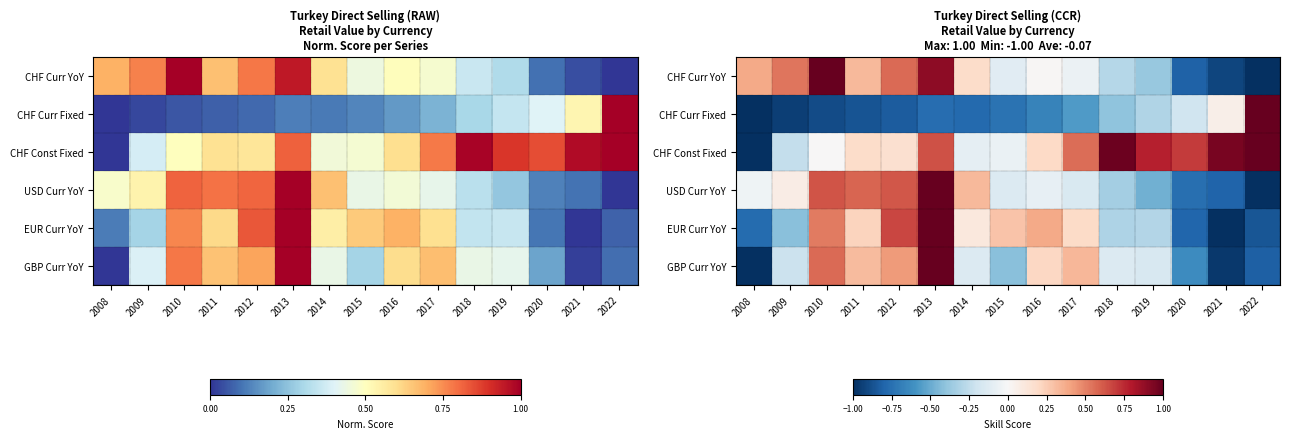

True or false: CHF Curr YoY has a value of -0.4 at 2018.

False